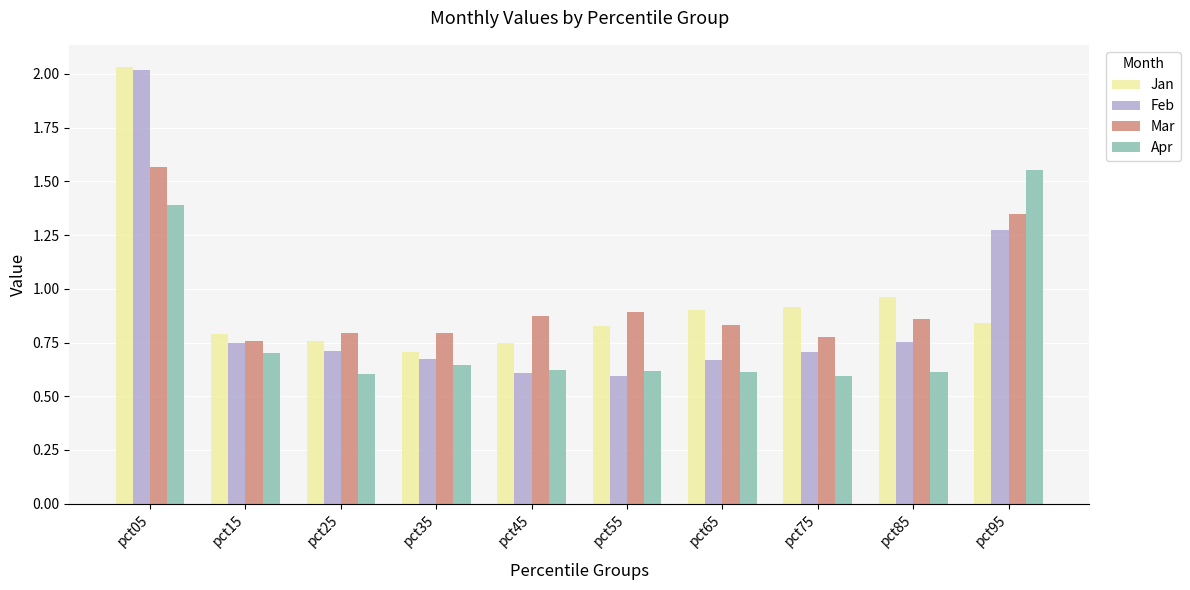

Which series has the widest spread of values?

Feb